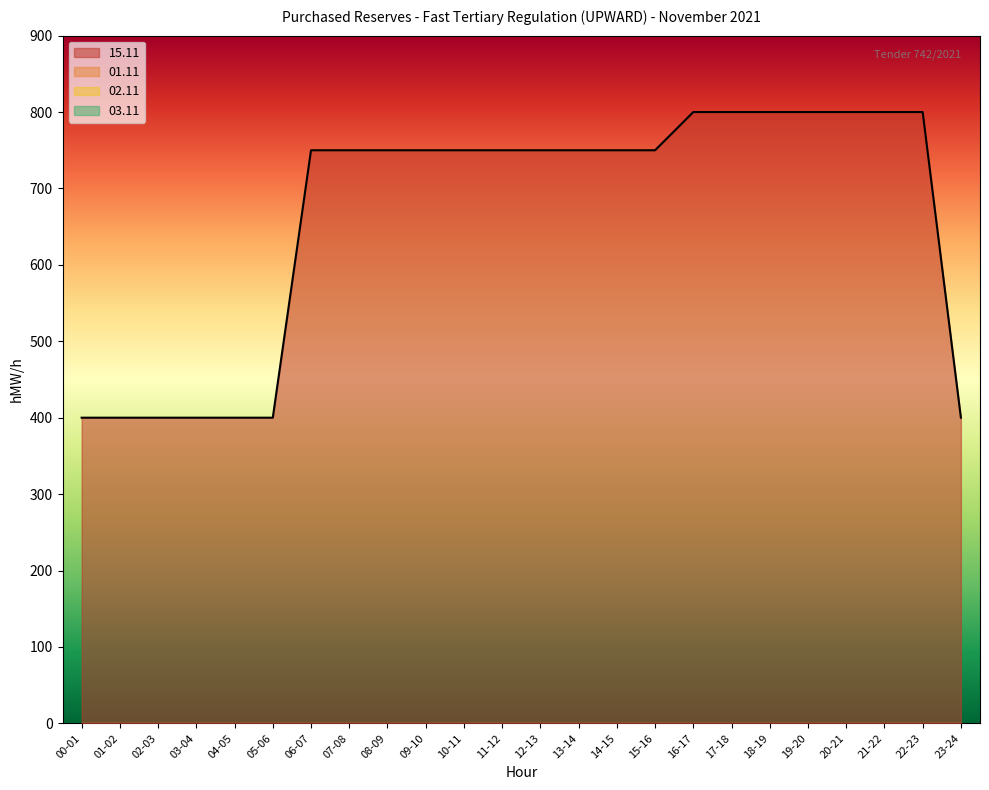

True or false: 02.11 and 01.11 intersect in this chart.

False